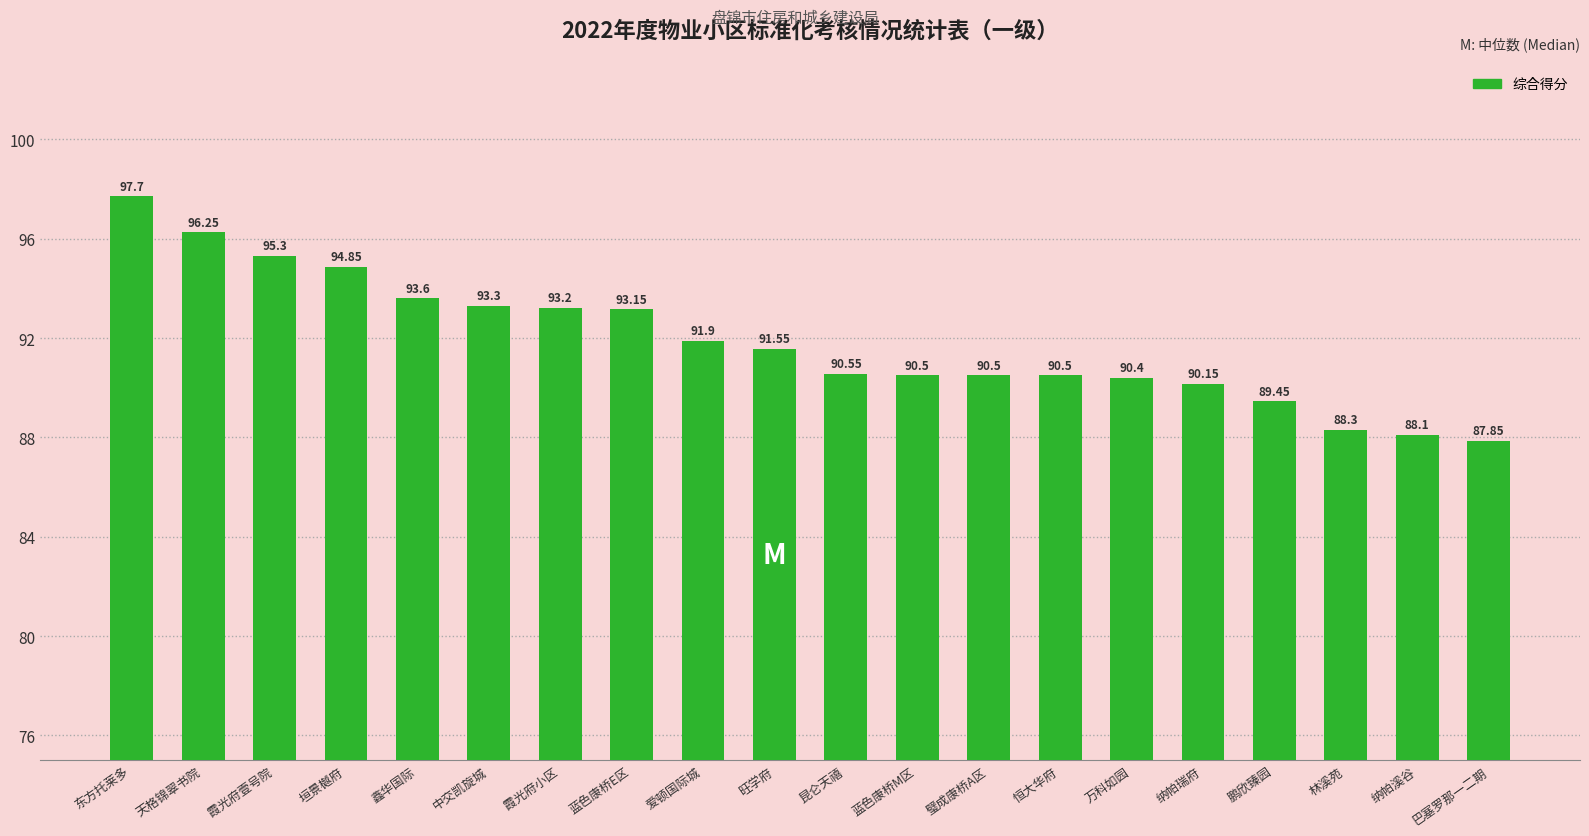

At which label is the value closest to 92?

爱顿国际城